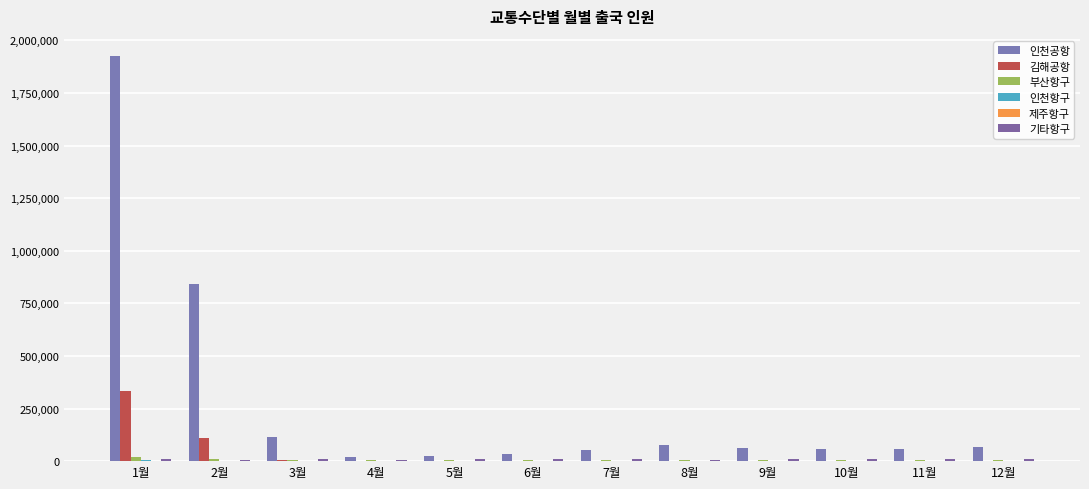

At which label does 김해공항 reach its peak?

1월